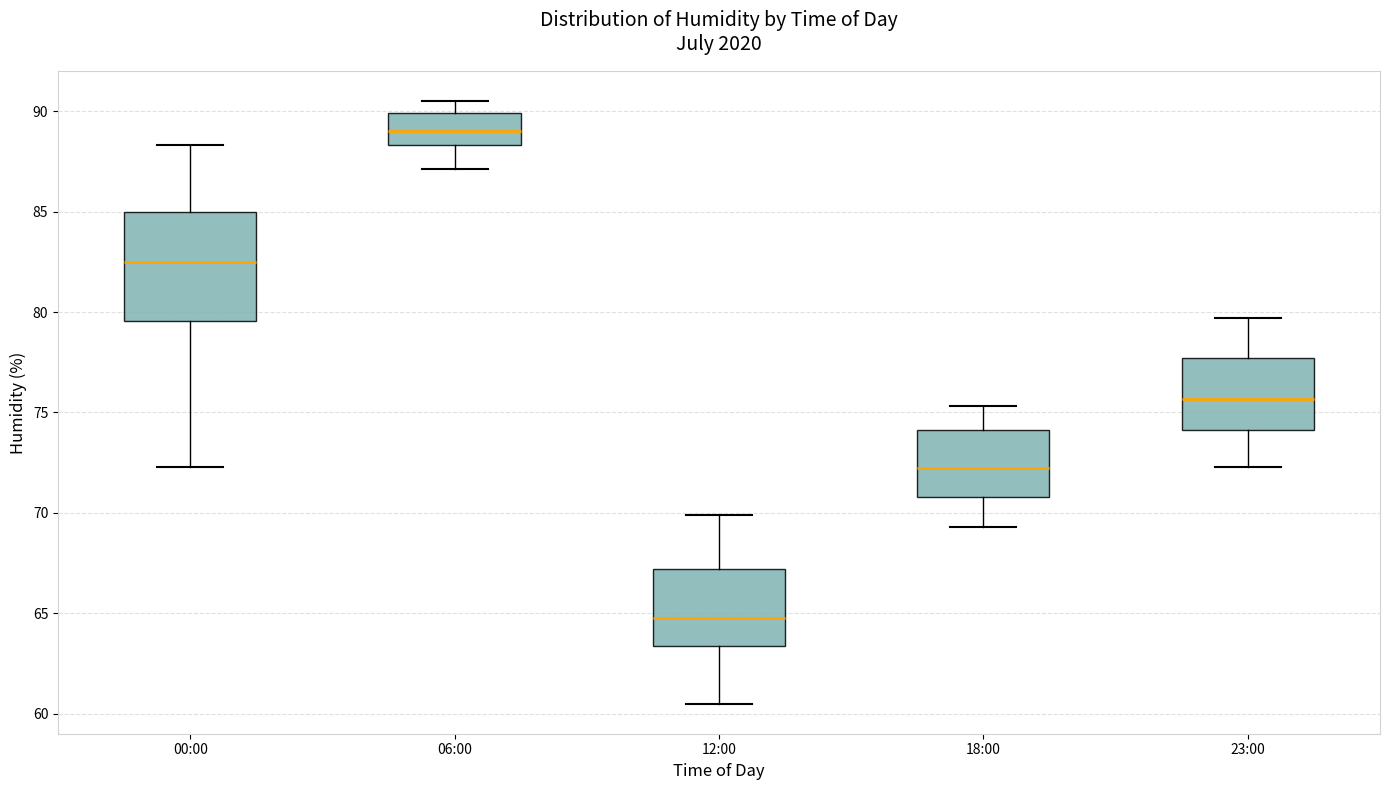

Comparing the boxes themselves (not the whiskers), which one is the tallest?

00:00